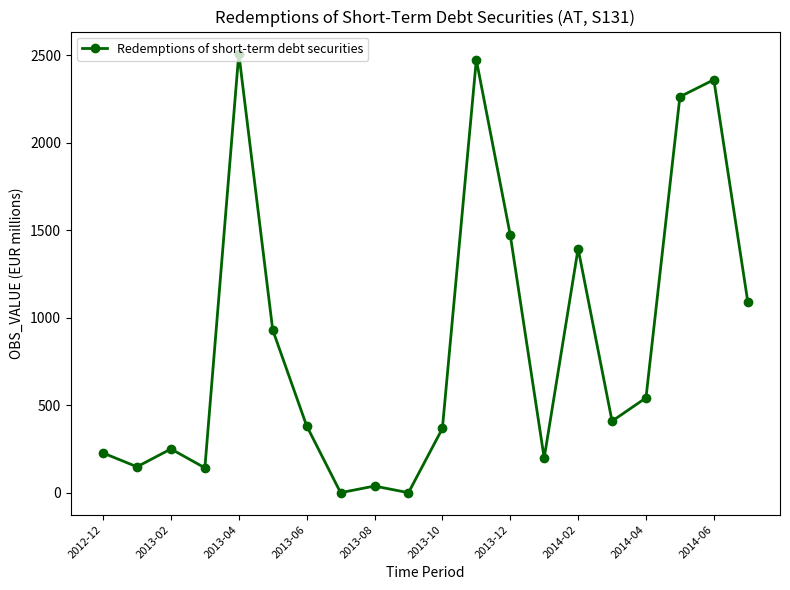

True or false: there are more than 2 points higher than both neighbors.

True